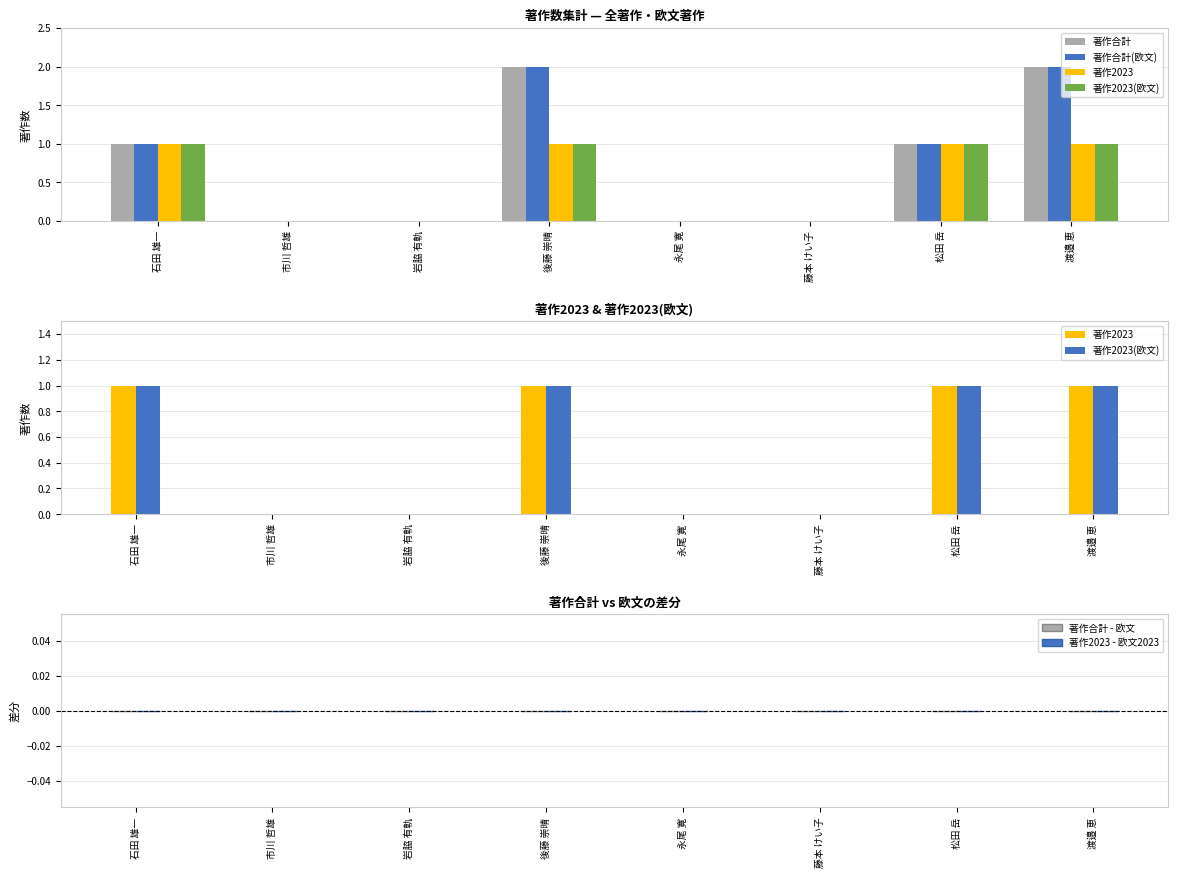

Which series has the largest total across all categories?

著作合計